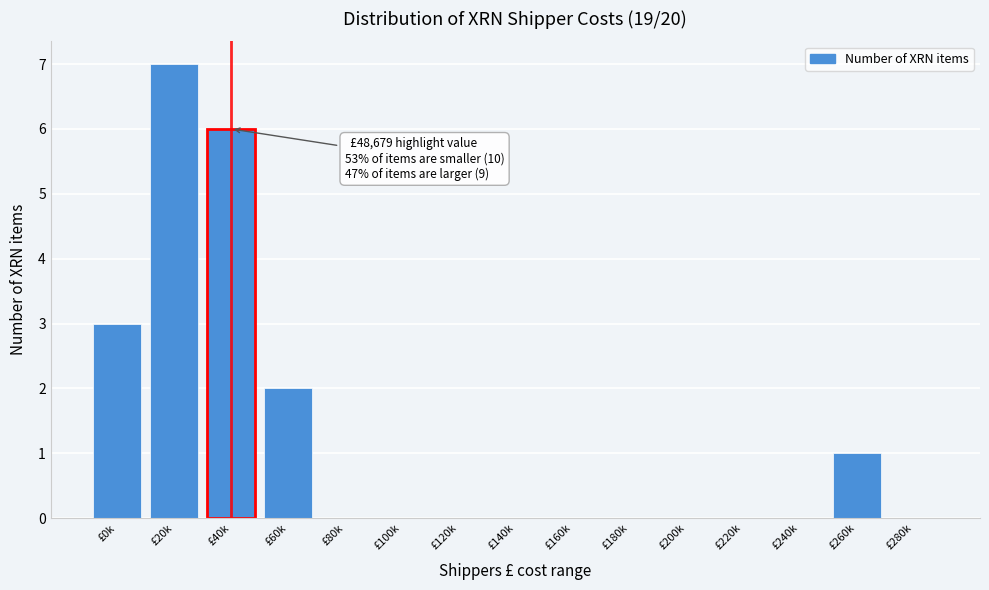

Reading right to left, what are all the values shown in this chart?

£280k=0	£260k=1	£240k=0	£220k=0	£200k=0	£180k=0	£160k=0	£140k=0	£120k=0	£100k=0	£80k=0	£60k=2	£40k=6	£20k=7	£0k=3